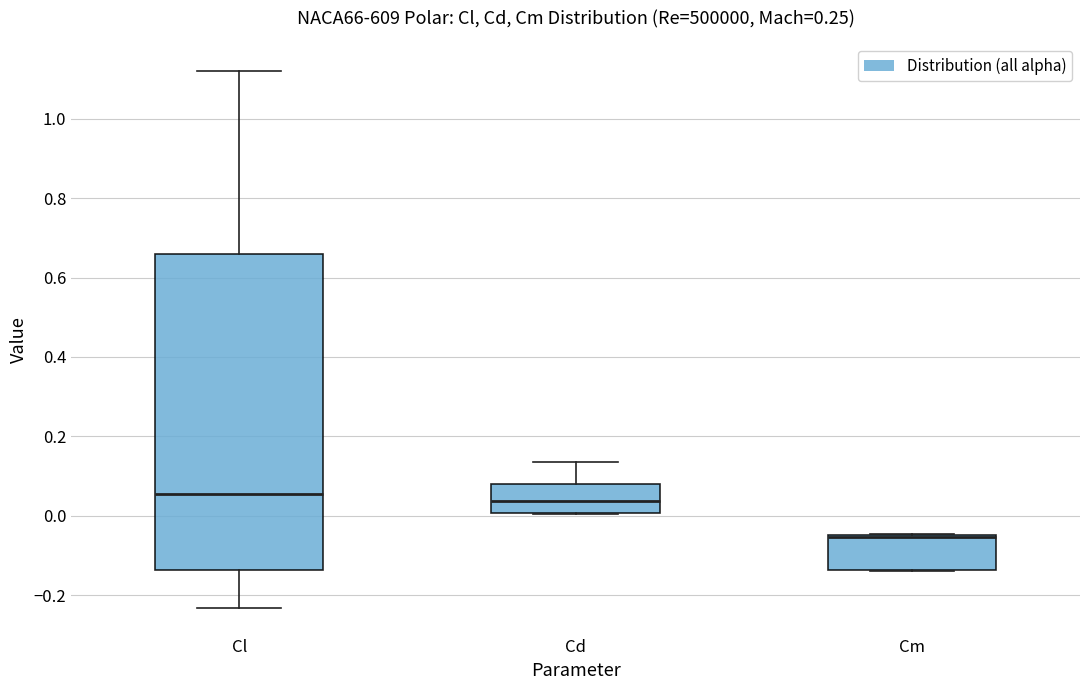

Where is the upper edge of the box for Cl on the y-axis? The values are not printed on the chart, so give them approximately, as read against the axis.

0.66